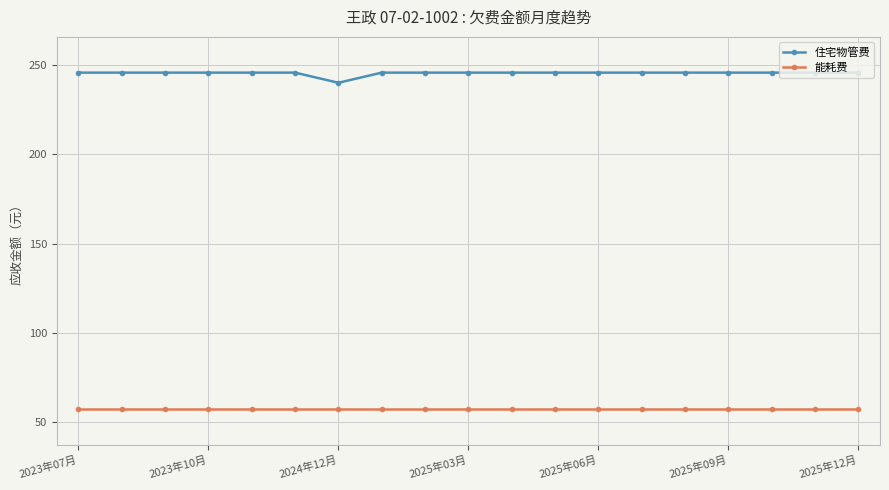

What is the value of the 能耗费 point at the 18th from the left?

57.4